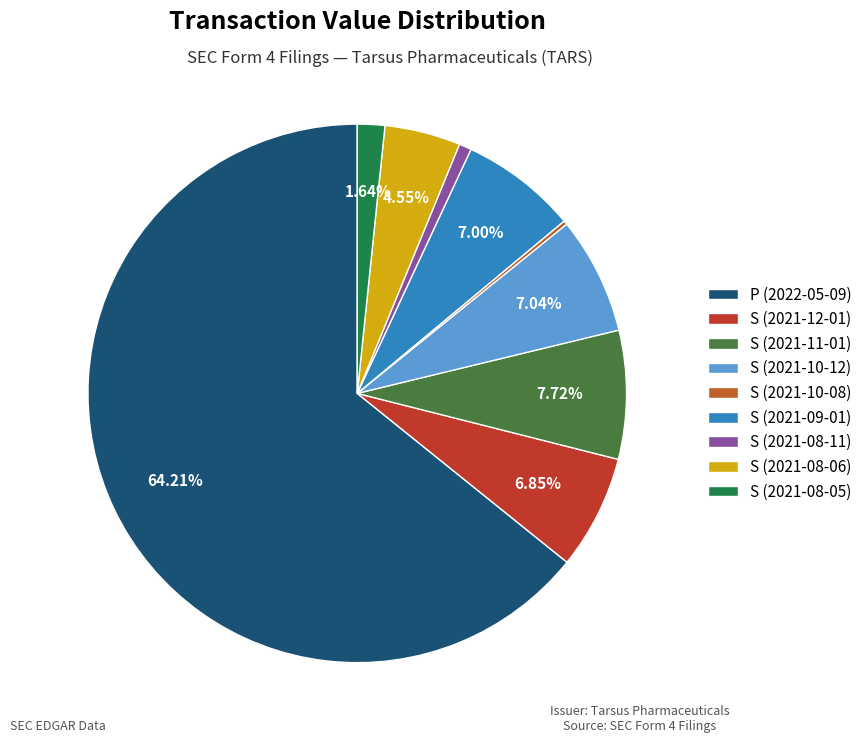

Which category accounts for the majority?

P (2022-05-09)